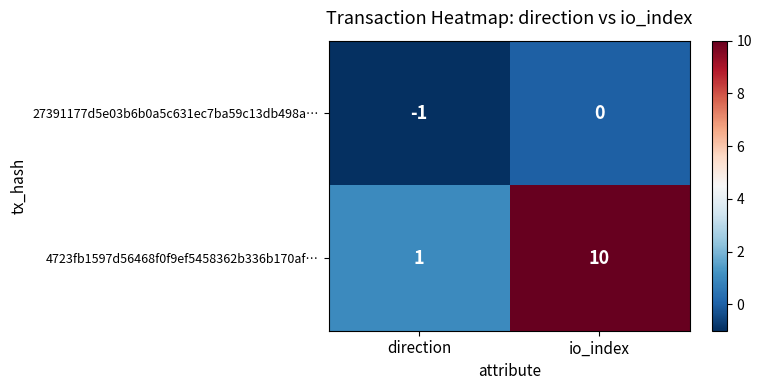

How many distinct data groups are displayed?

2